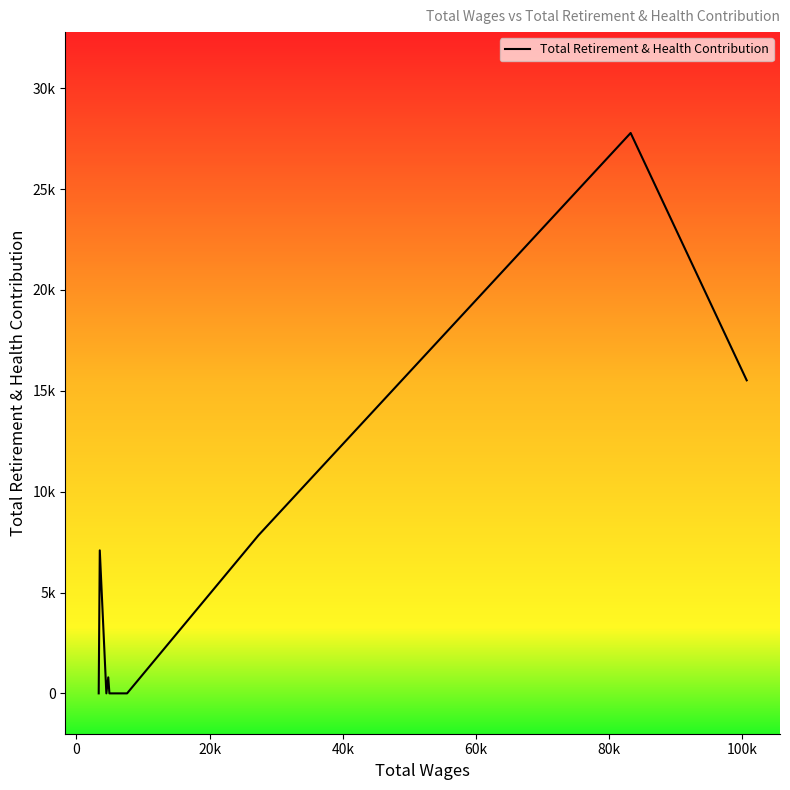

Reading right to left, list all the values displayed in this chart.

15518	27778	7836	0	0	0	794	0	7089	0